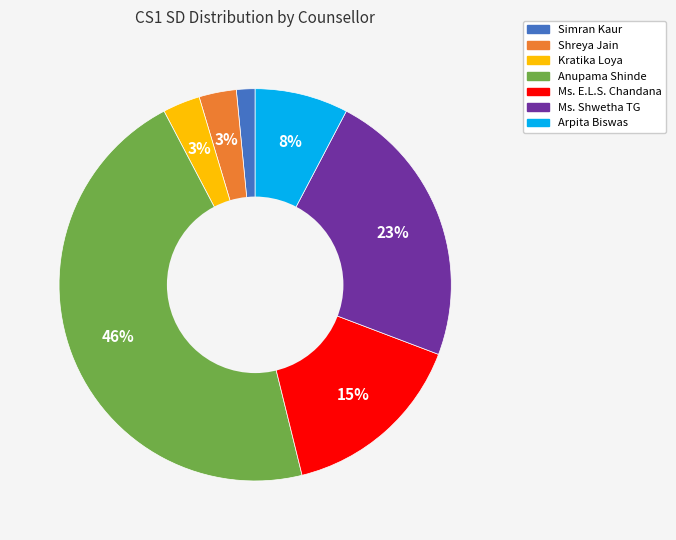

To the nearest percent, what is the combined percentage of Shreya Jain and Anupama Shinde?

49%